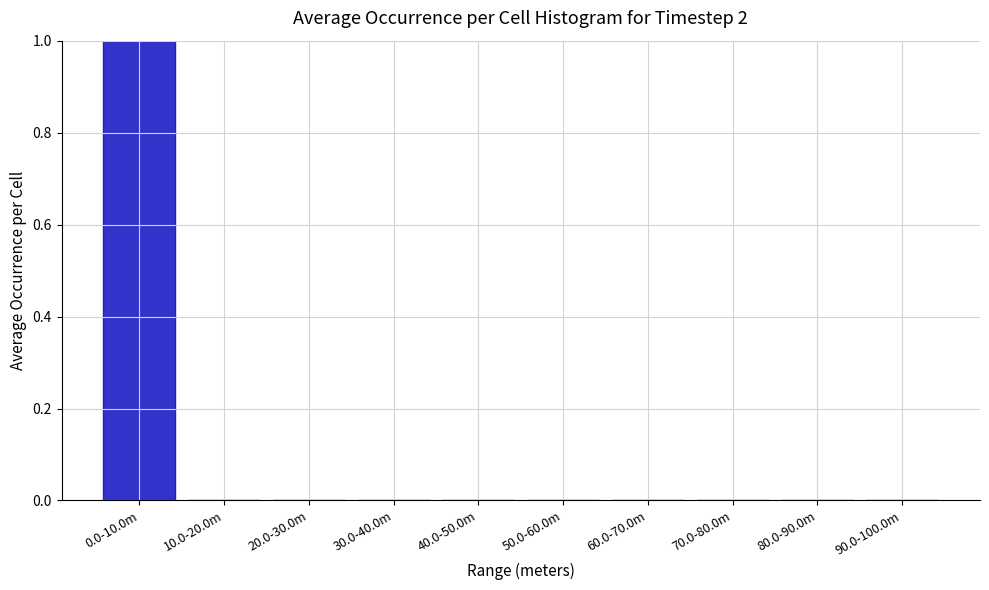

Reading right to left, list all the values displayed in this chart.

90.0-100.0m=0	80.0-90.0m=0	70.0-80.0m=0	60.0-70.0m=0	50.0-60.0m=0	40.0-50.0m=0	30.0-40.0m=0	20.0-30.0m=0	10.0-20.0m=0	0.0-10.0m=1